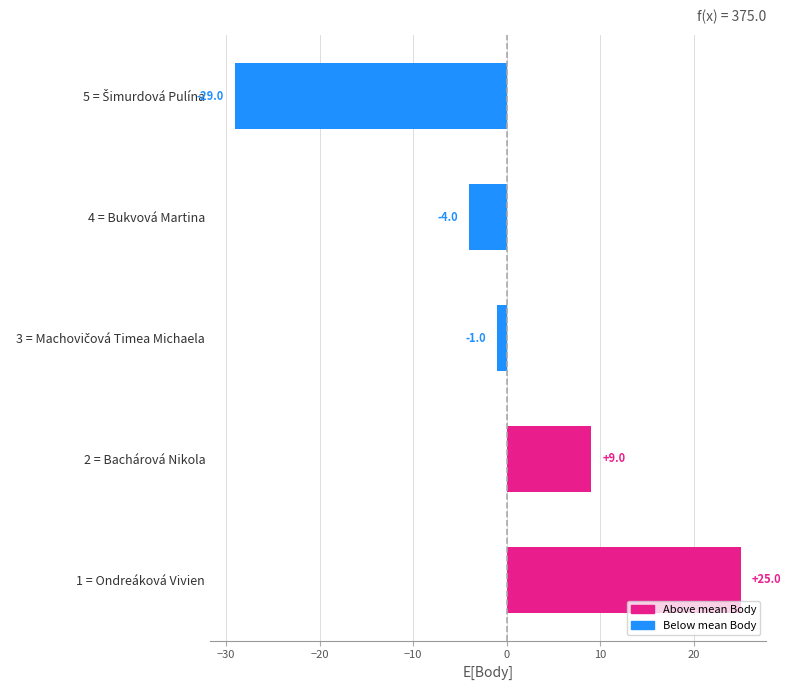

Which has a higher value, 4 = Bukvová Martina or 1 = Ondreáková Vivien?

1 = Ondreáková Vivien